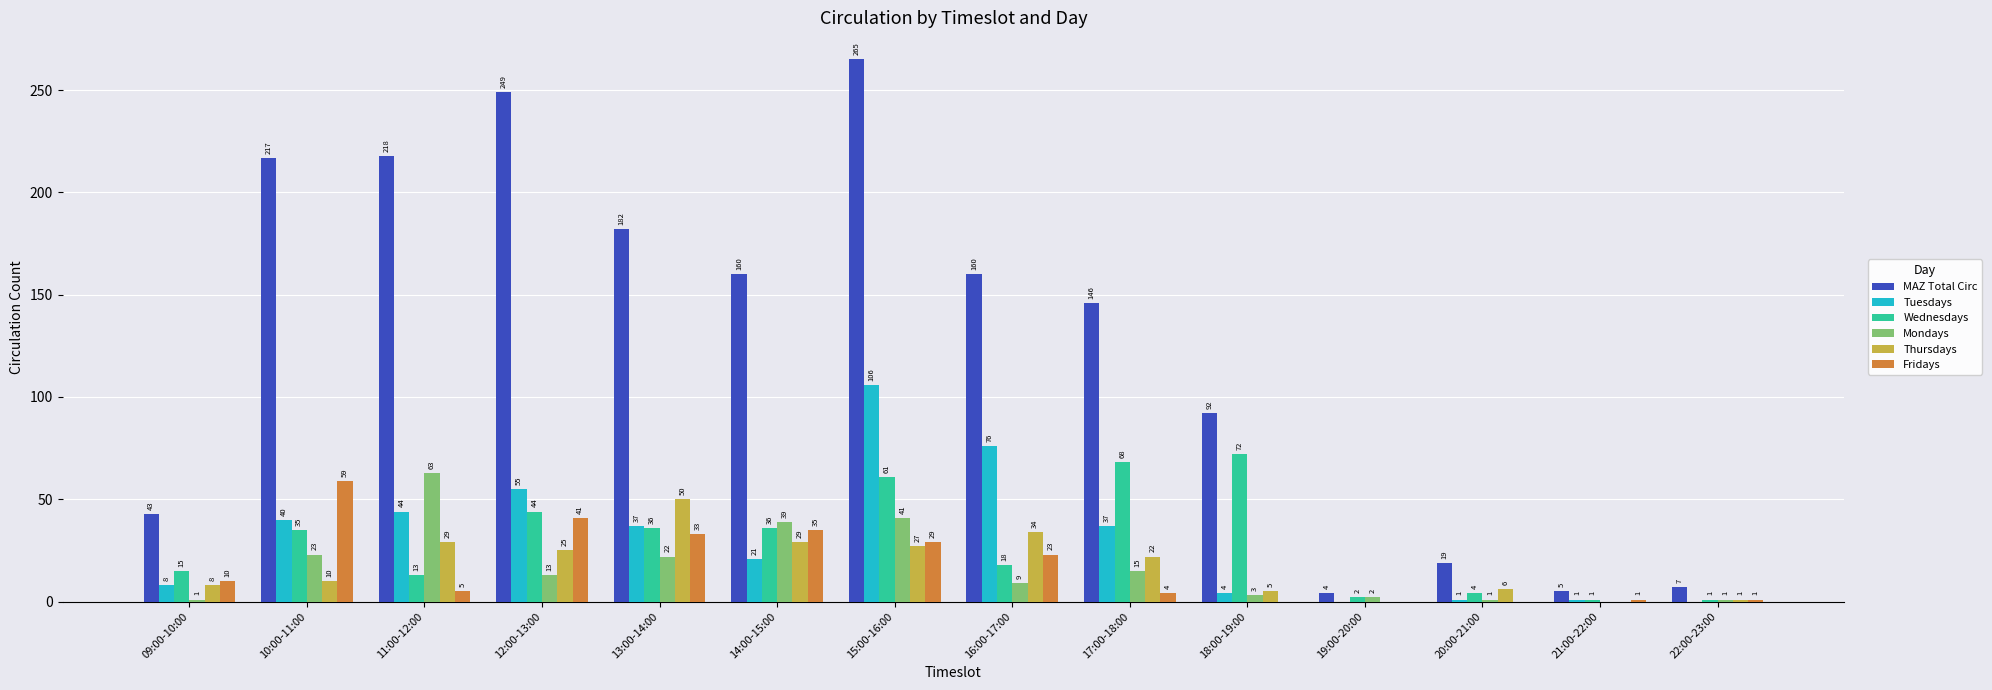

The value of Mondays at 14:00-15:00 is 22. True or false?

False